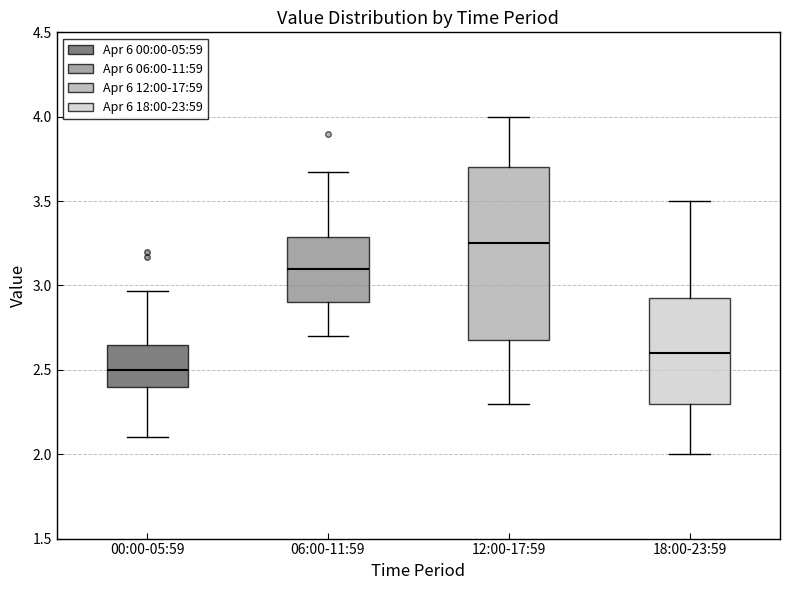

Reading left to right, read every box against the y-axis: the position of its median line, the range the box covers, and the ends of its whiskers. The values are not printed on the chart, so give them approximately, as read against the axis.

00:00-05:59: median 2.50, box 2.40 to 2.65, whiskers 2.10 to 2.95
06:00-11:59: median 3.10, box 2.90 to 3.30, whiskers 2.70 to 3.65
12:00-17:59: median 3.25, box 2.70 to 3.70, whiskers 2.30 to 4.00
18:00-23:59: median 2.60, box 2.30 to 2.95, whiskers 2.00 to 3.50